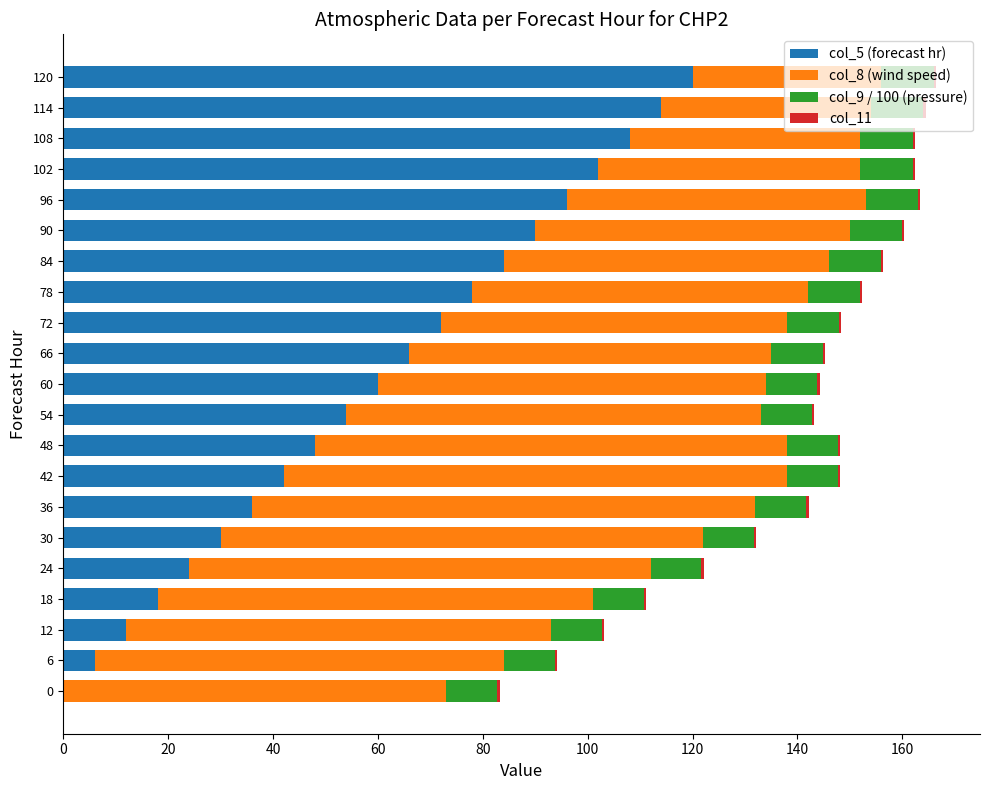

The value of col_5 (forecast hr) at 84 is 84.0. True or false?

True